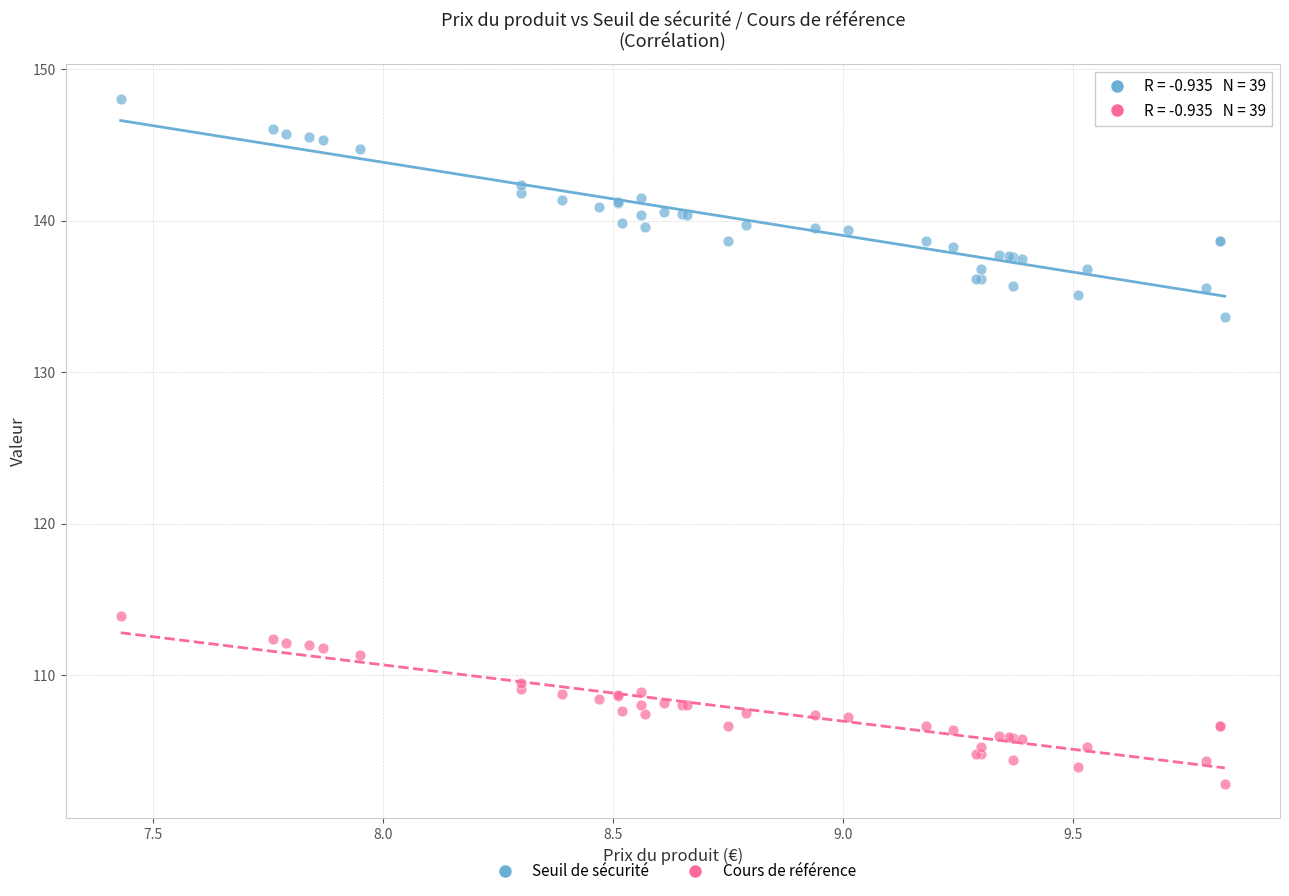

What are all the series names shown in the legend?

Seuil de sécurité, Cours de référence